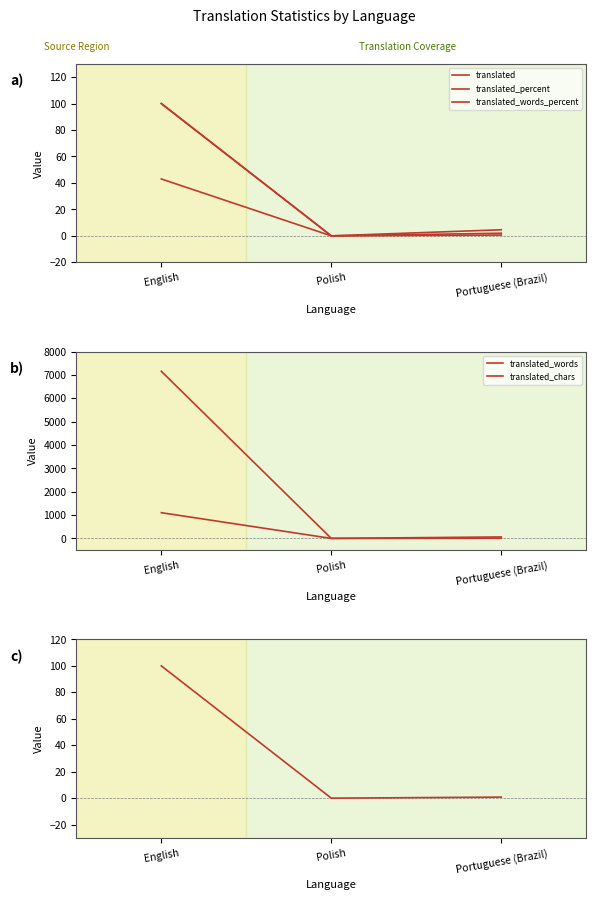

Which category has the lowest value in the translated series?

Polish